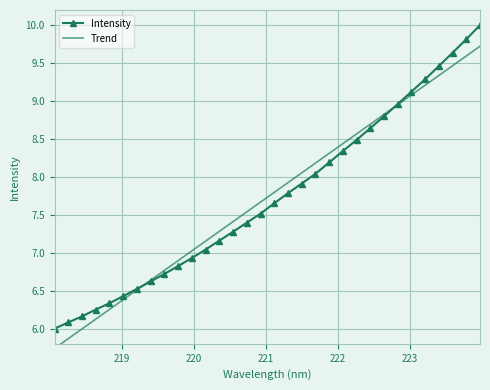

What is the value of the Intensity point at the 15th from the left?

7.4